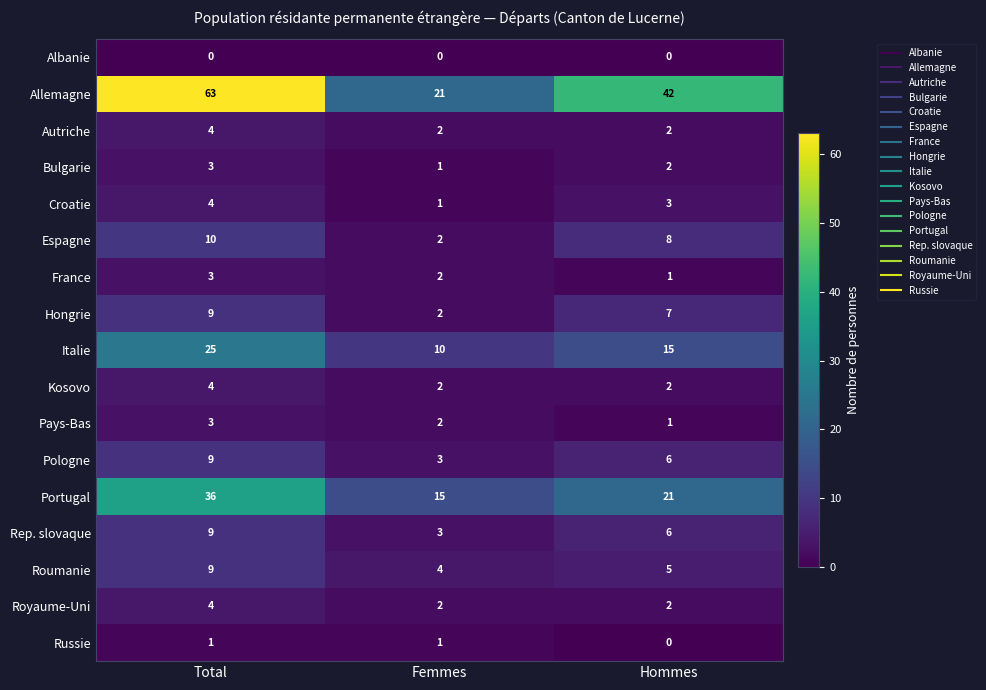

What is the difference between the Pologne values at Hommes and Femmes?

3